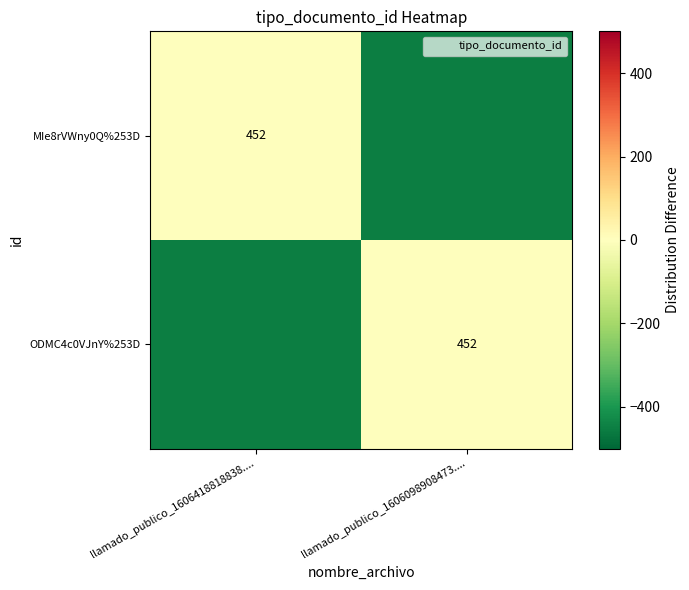

The ODMC4c0VJnY%253D series shows 452 at llamado_publico_1606098908473..... True or false?

True